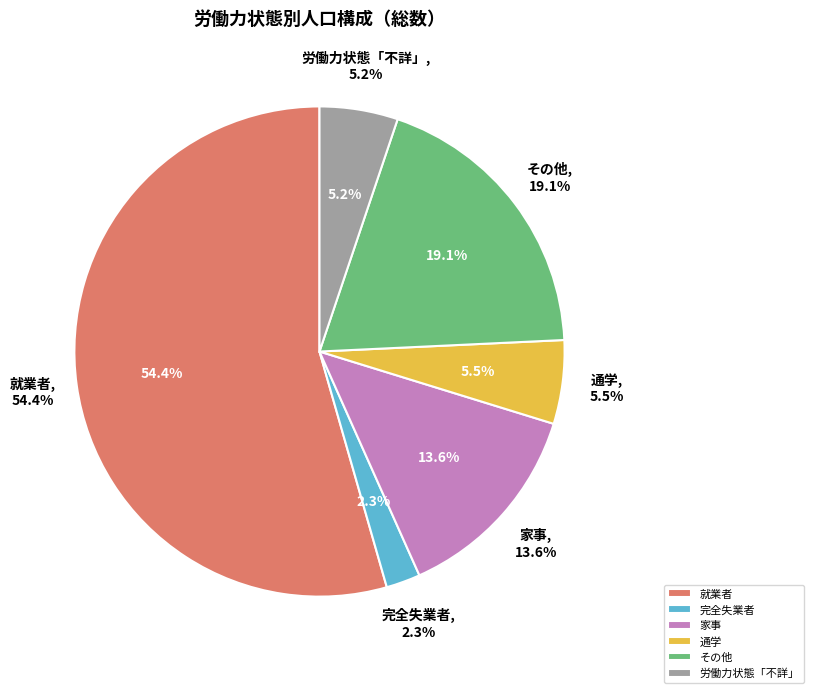

To the nearest percent, what is the difference between the largest and smallest slice percentages?

52%